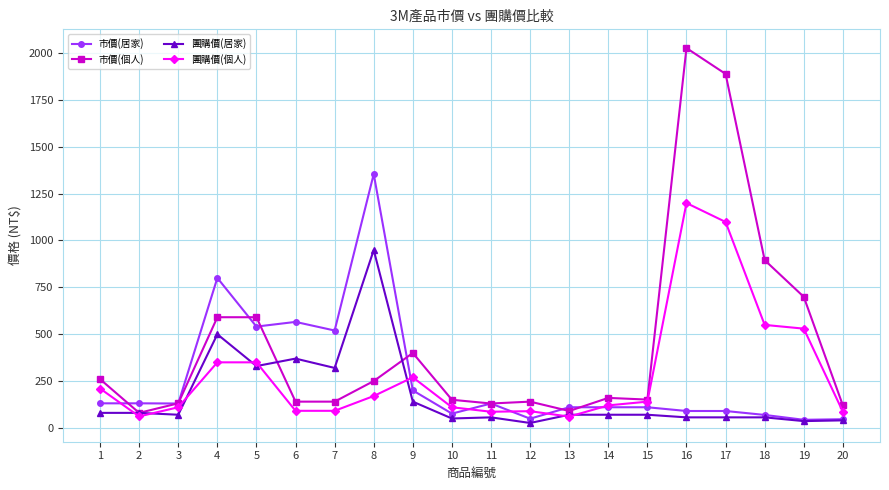

What is the spread (max minus min) of values at 13?

50